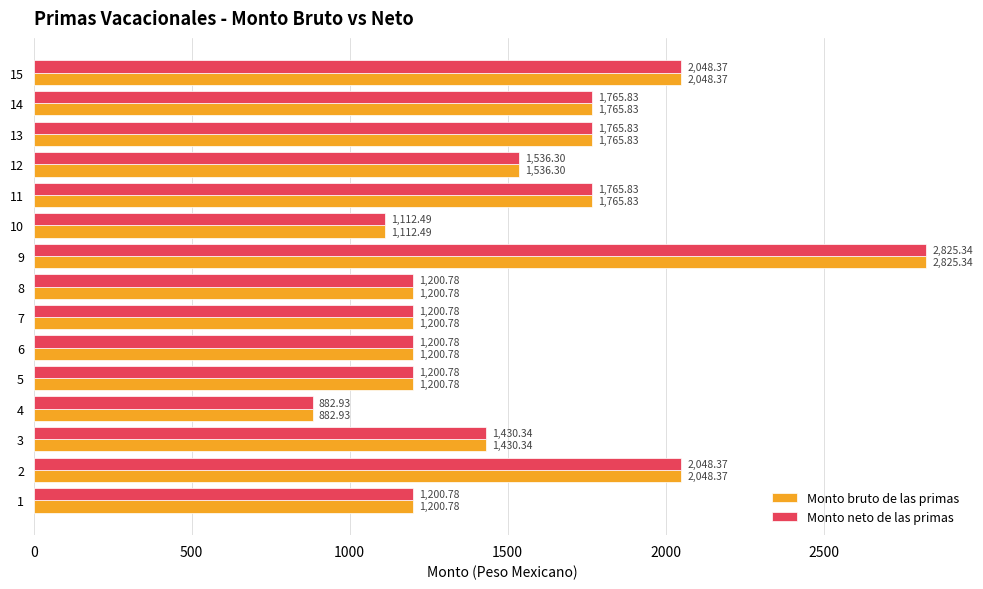

Is the value of Monto neto de las primas at 8 greater than the value of Monto bruto de las primas at 3?

No